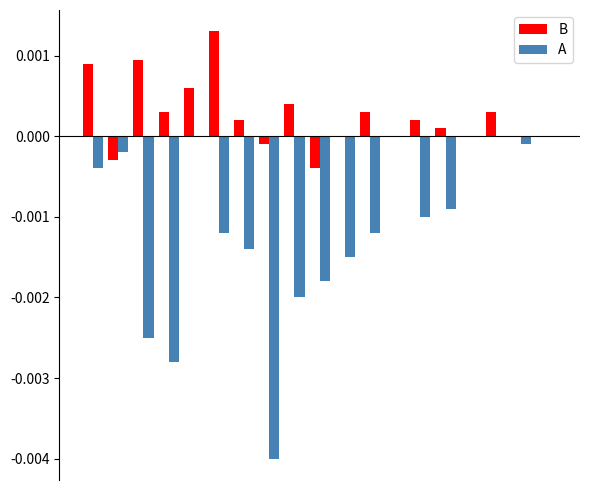

How many bars are there in total?

38